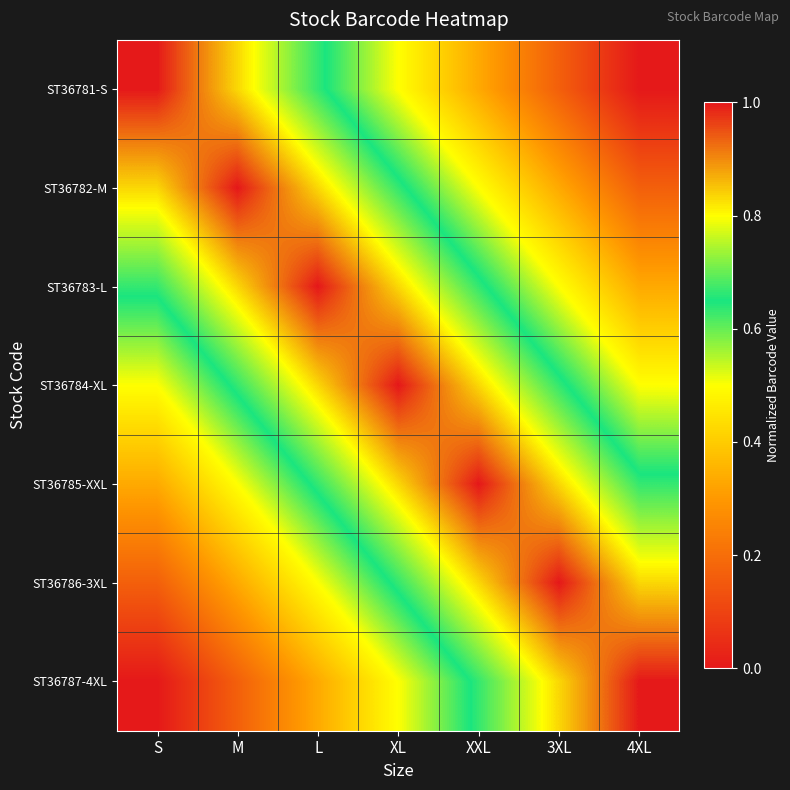

Which series changed the most between M and XL?

ST36787-4XL